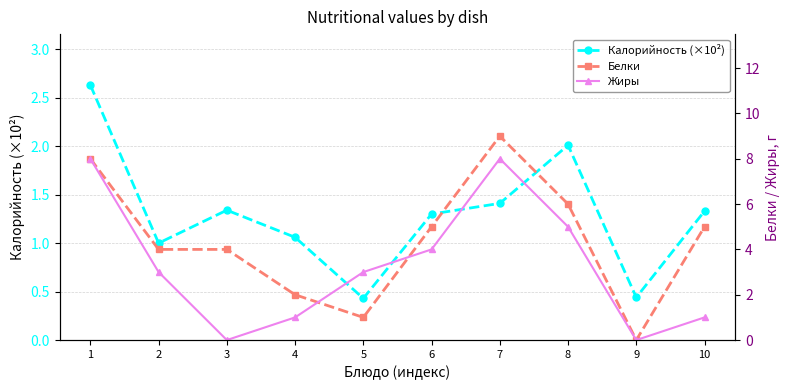

What is the difference between the maximum and minimum values in the Жиры series?

8.0